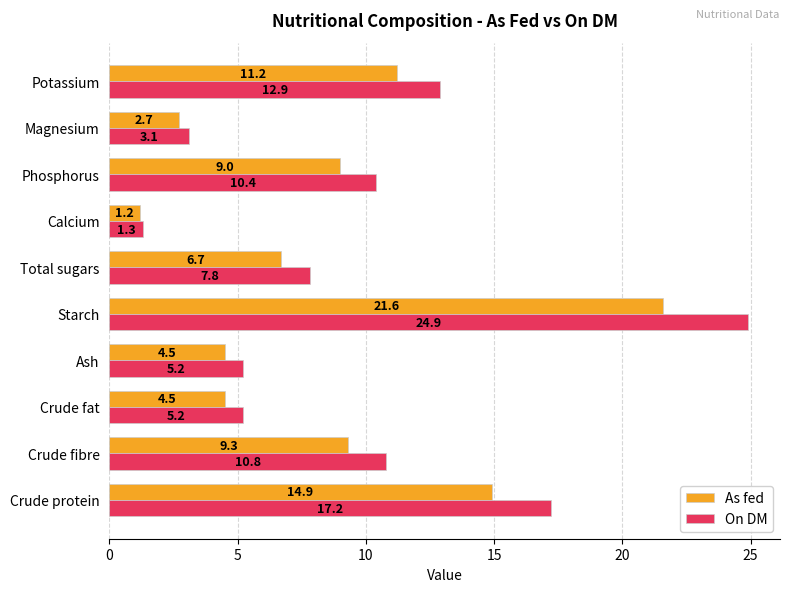

What is the difference between the maximum and minimum values in the As fed series?

20.4